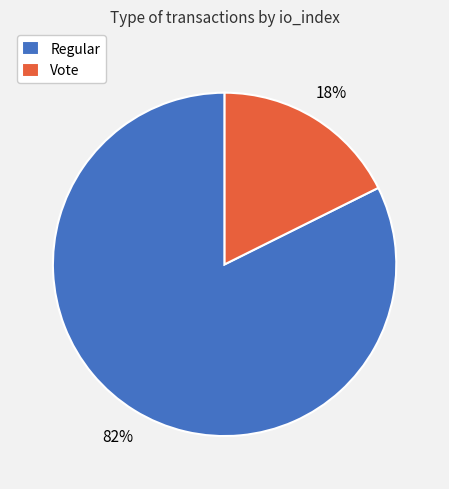

To the nearest percent, what is the average slice percentage?

50%